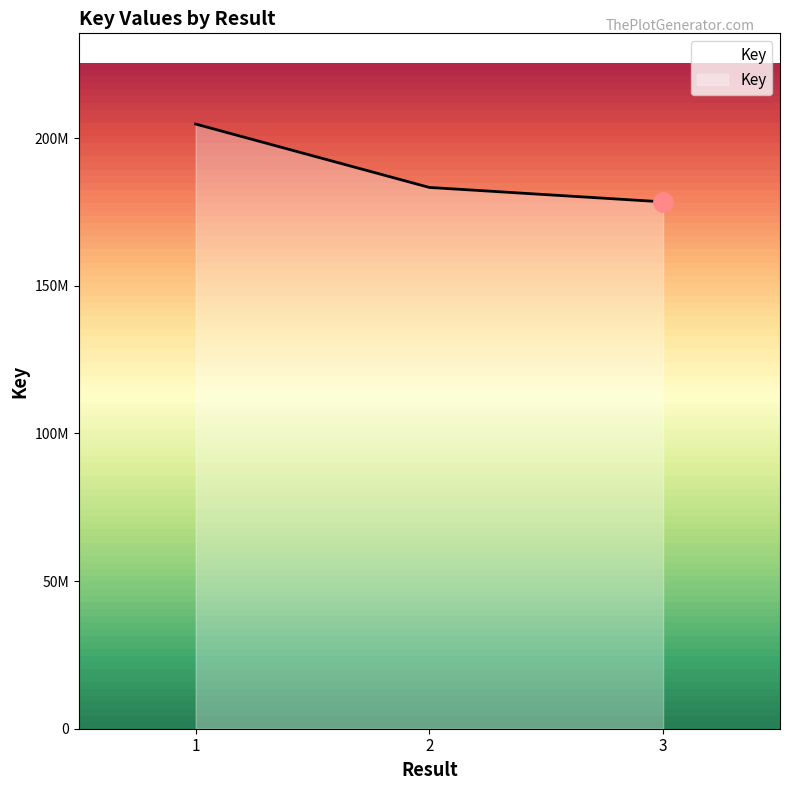

What is the maximum value shown in the chart?

204797761